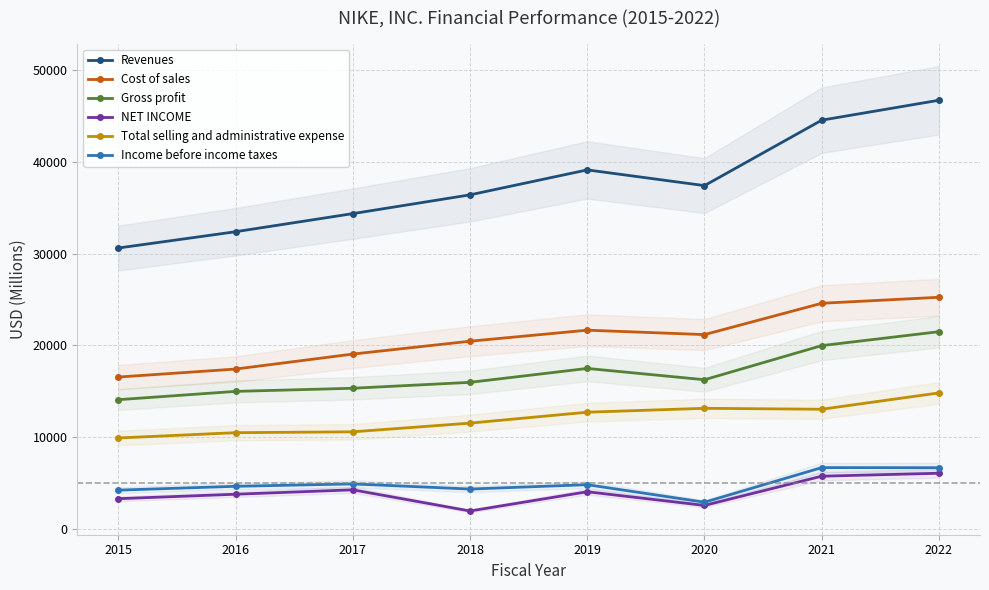

At which label does Gross profit first exceed 16241?

2019